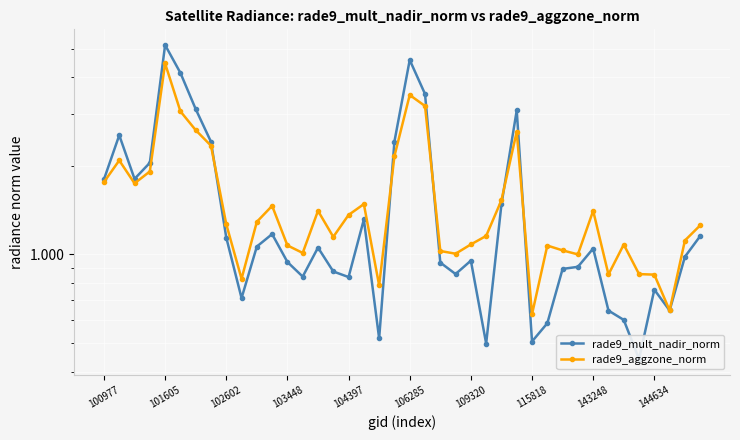

What position from the left is 25?

26